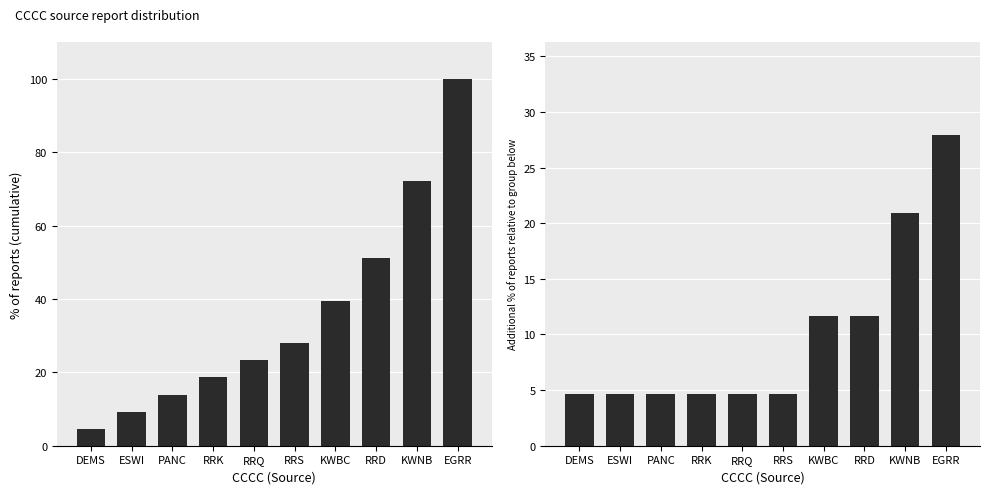

Reading left to right, what are all the values shown in this chart?

Cumulative % of reports: 4.7	9.3	14.0	18.6	23.3	27.9	39.5	51.2	72.1	100.0
% of total reports: 4.7	4.7	4.7	4.7	4.7	4.7	11.6	11.6	20.9	27.9